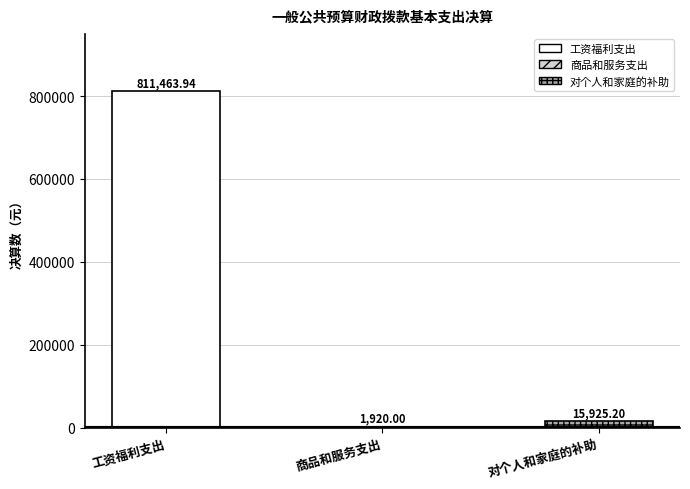

Where is the data nearest to the value 406691?

对个人和家庭的补助